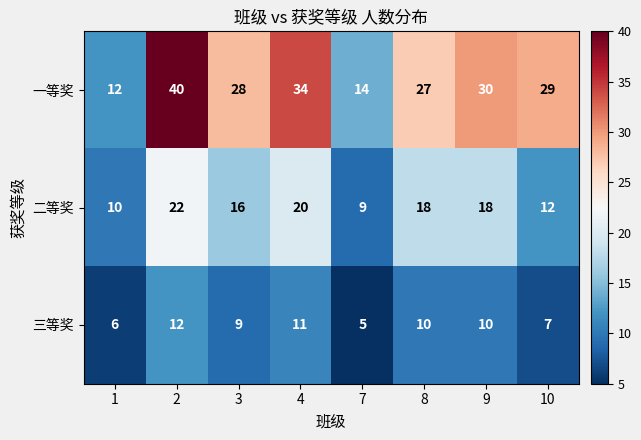

Which series has the largest total across all categories?

一等奖